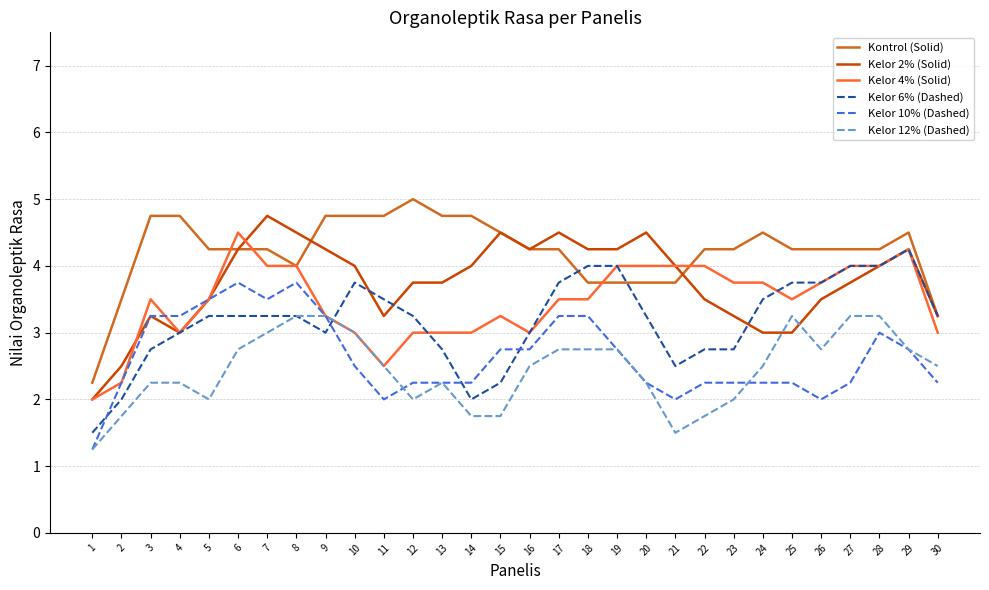

Which series changed the most between 10 and 30?

Kontrol (Solid)